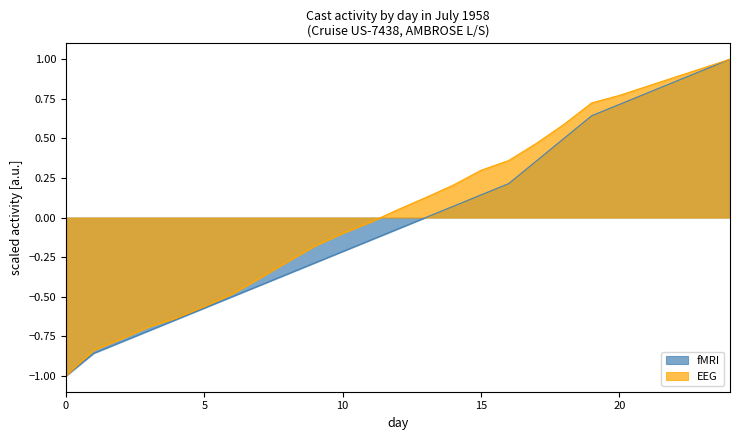

List the series in order of their peak value, highest first.

fMRI, EEG